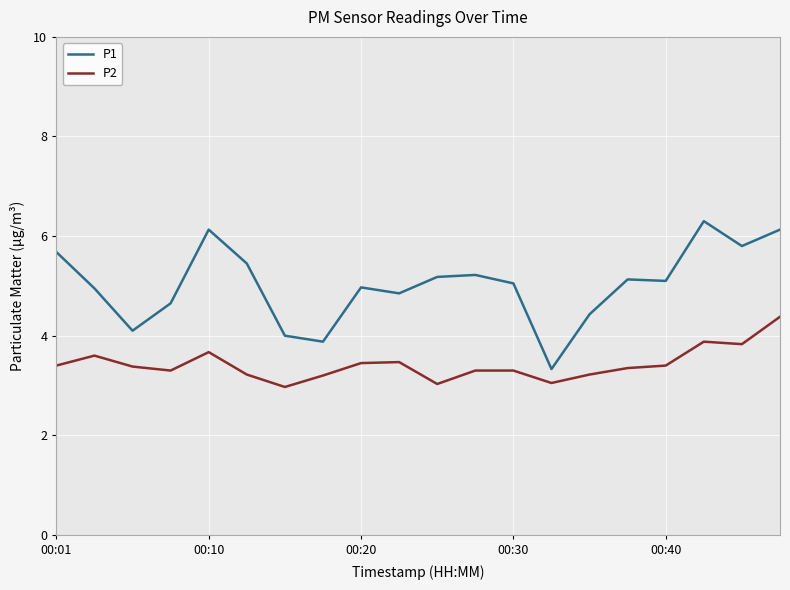

Which series has the widest spread of values?

P1